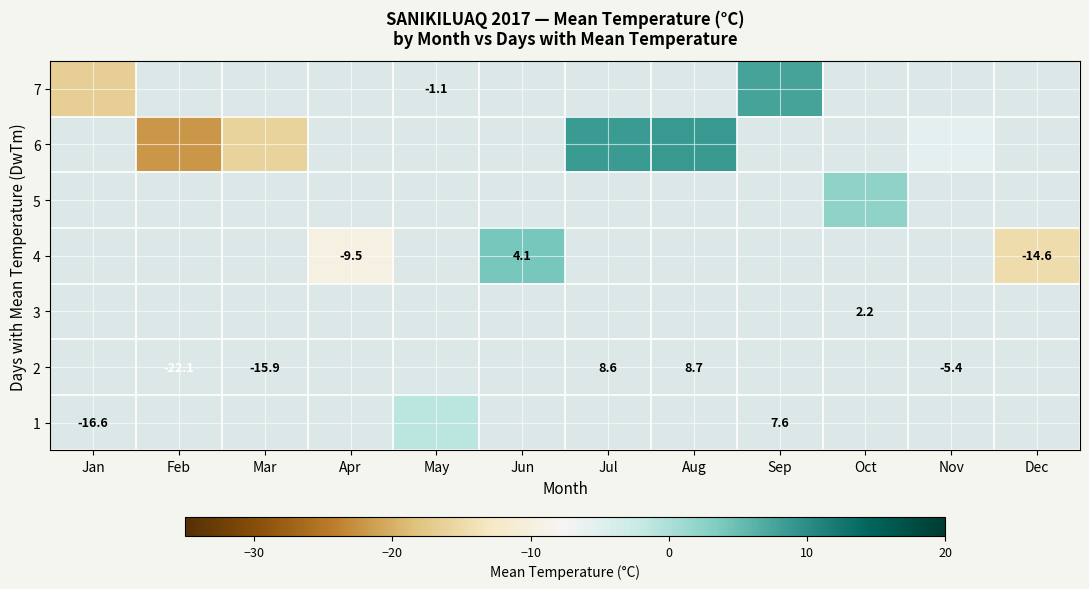

Count the number of categories in the chart.

12